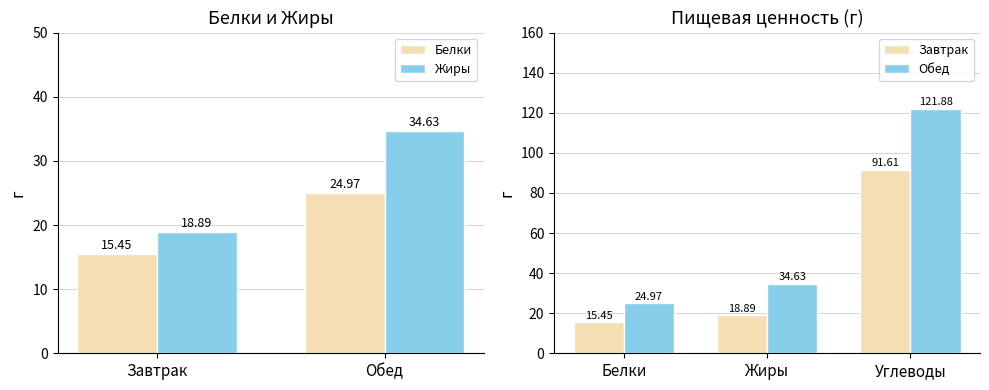

Does the chart contain stacked bars?

No